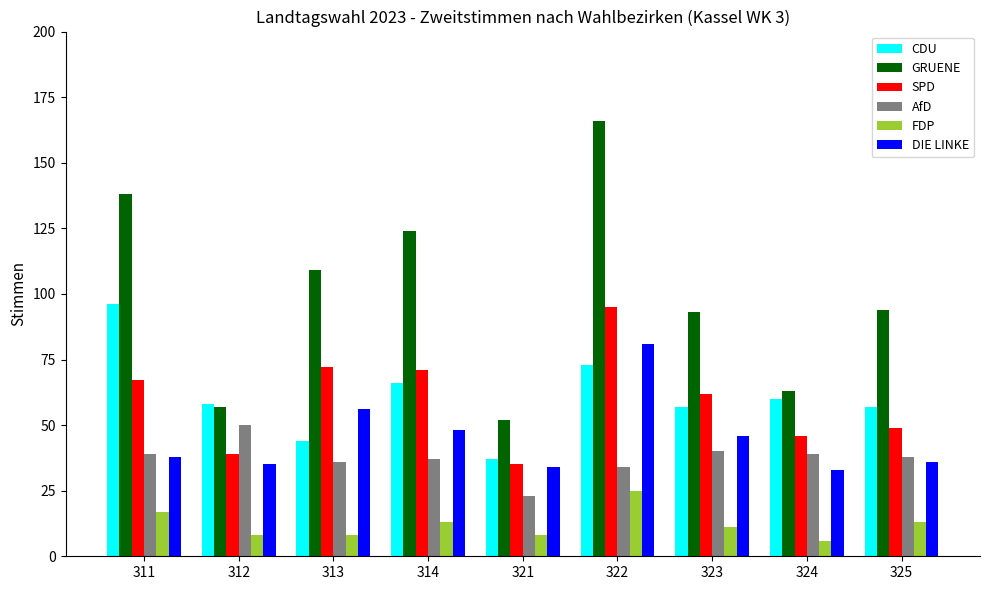

The value of SPD at 324 is 46. True or false?

True